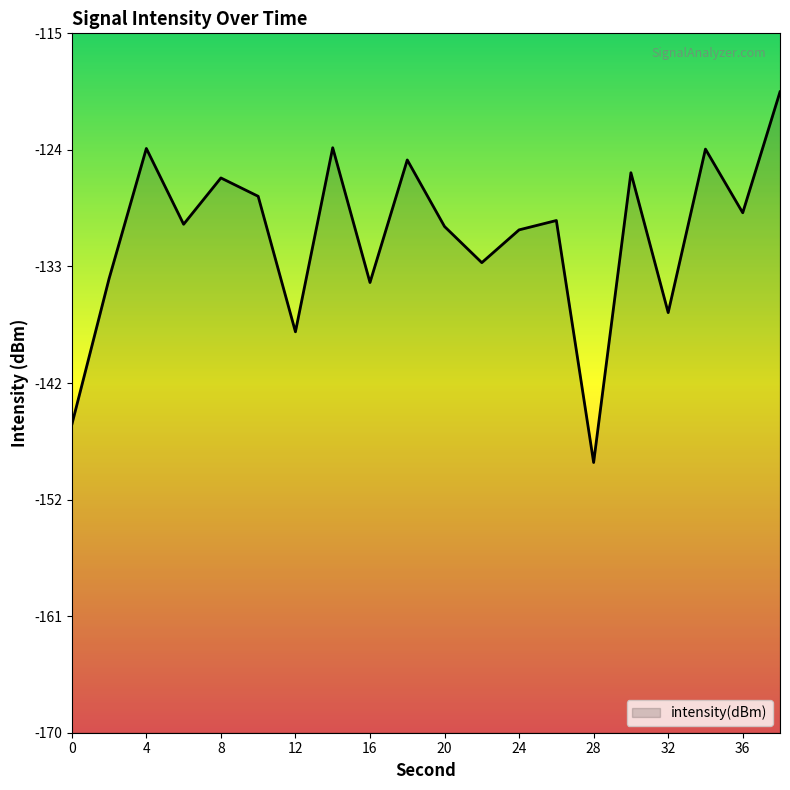

What is the value of the 17th point from the left?

-137.0